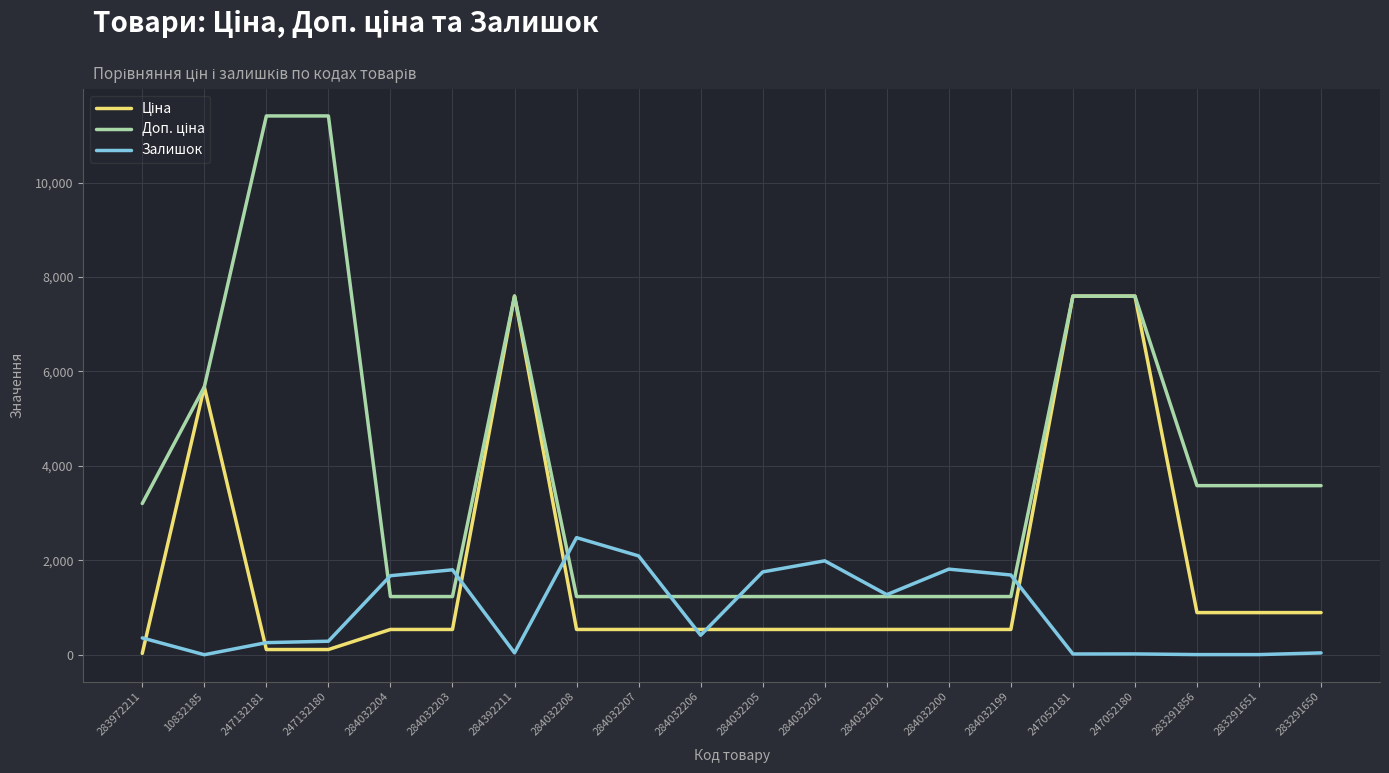

What is the greatest value displayed?

11410.0